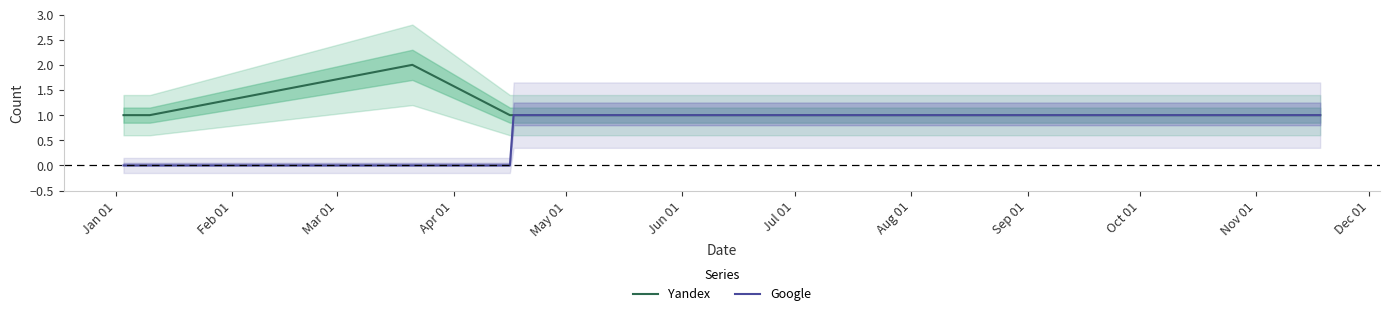

Is it true that Yandex equals 1 at Jun 01?

True